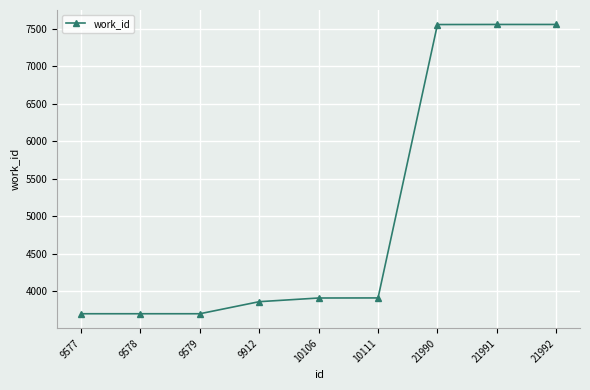

What is the minimum value shown in the chart?

3699